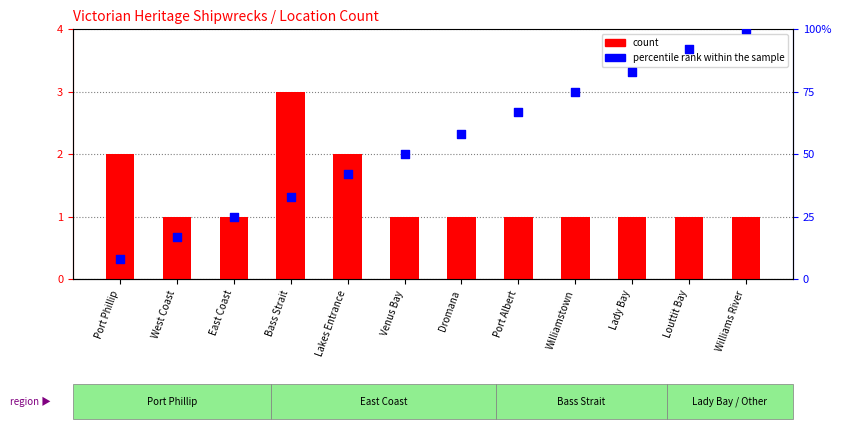

Which series has the widest spread of Y values?

percentile rank within the sample